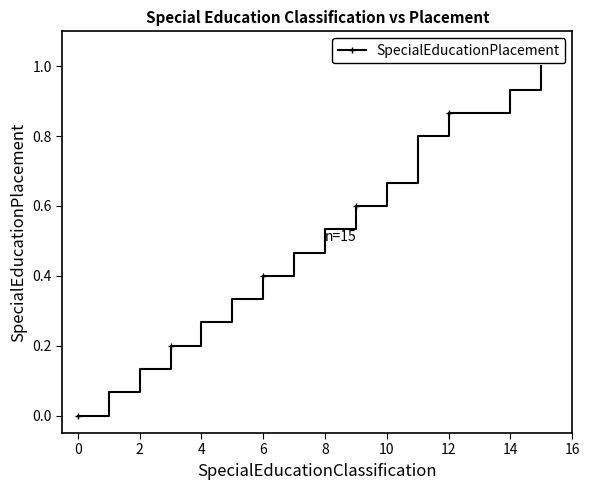

True or false: there are more than 2 points higher than both neighbors.

False